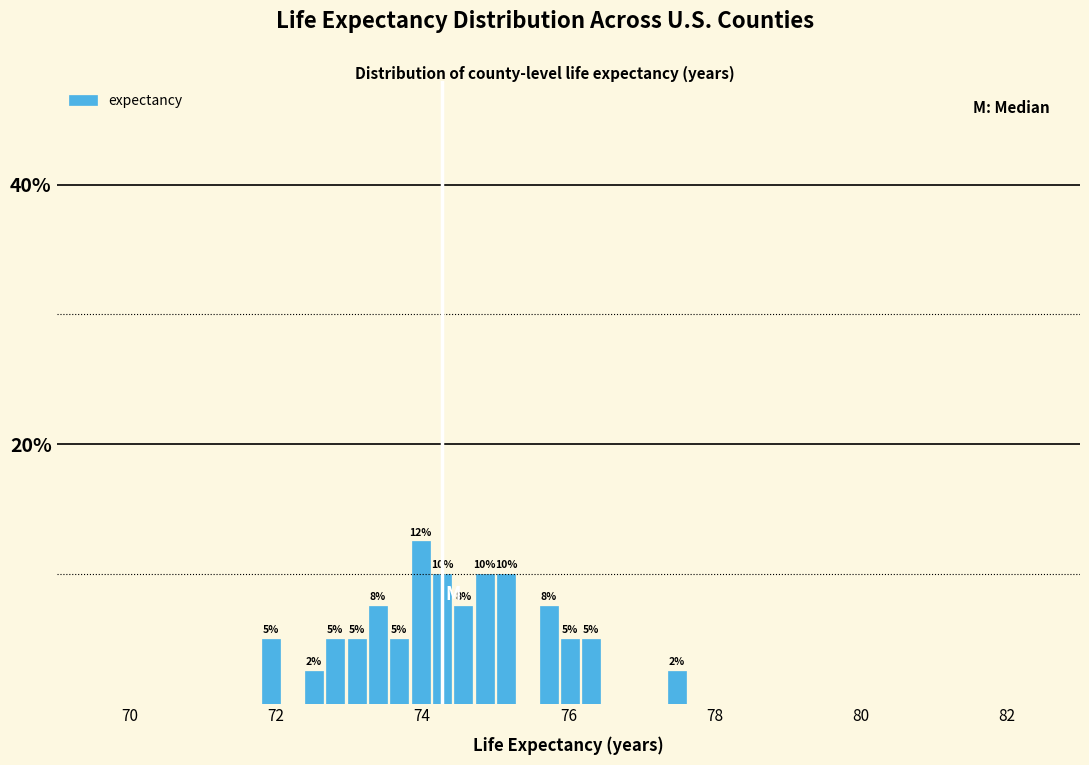

Read against the x-axis, roughly where is the centre of the tallest bar?

74.0